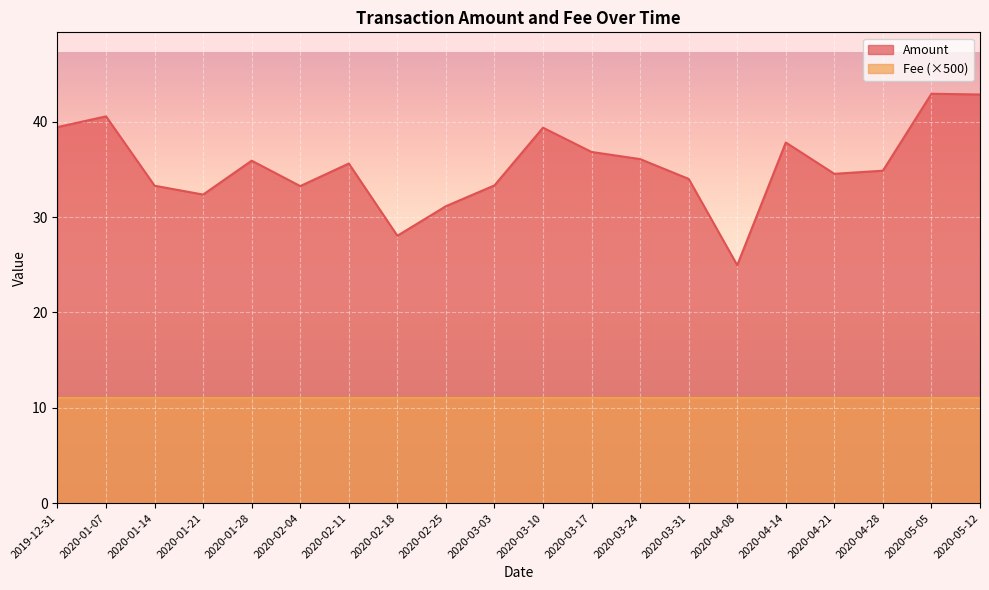

What position from the right is 2020-02-18?

13